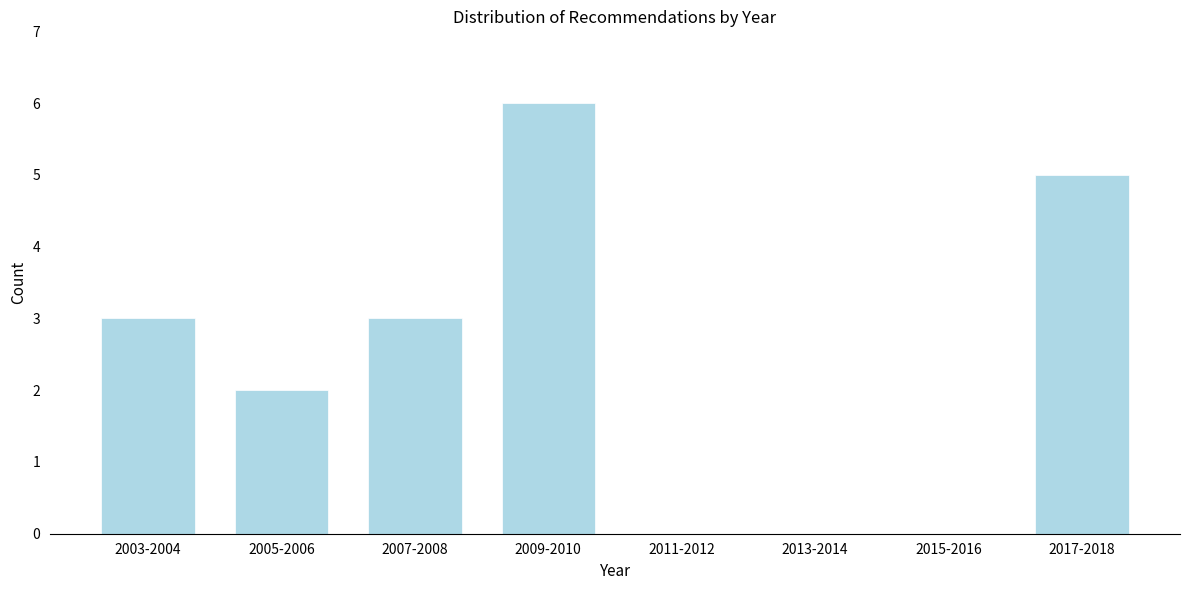

Reading left to right, what are all the values shown in this chart?

2003-2004=3	2005-2006=2	2007-2008=3	2009-2010=6	2011-2012=0	2013-2014=0	2015-2016=0	2017-2018=5